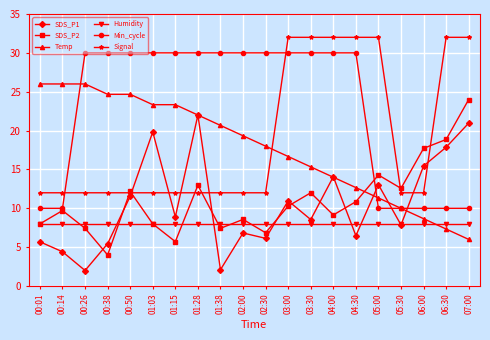

What is the maximum value for Humidity?

8.0